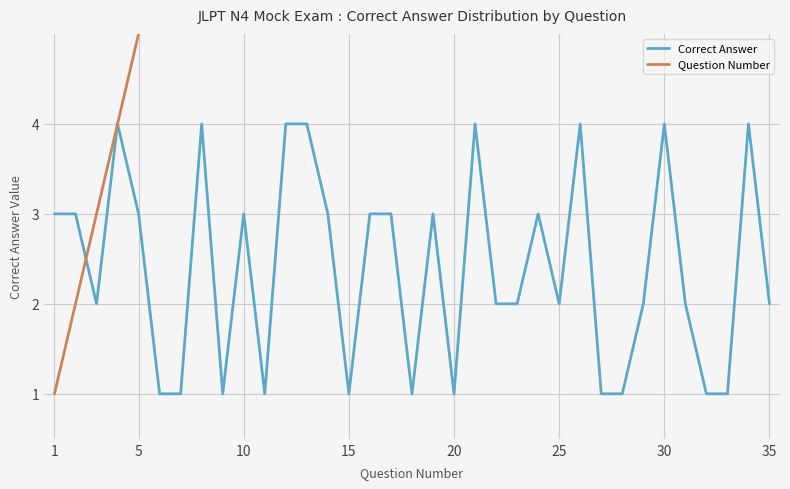

Is it true that Correct Answer equals 4 at 30?

True